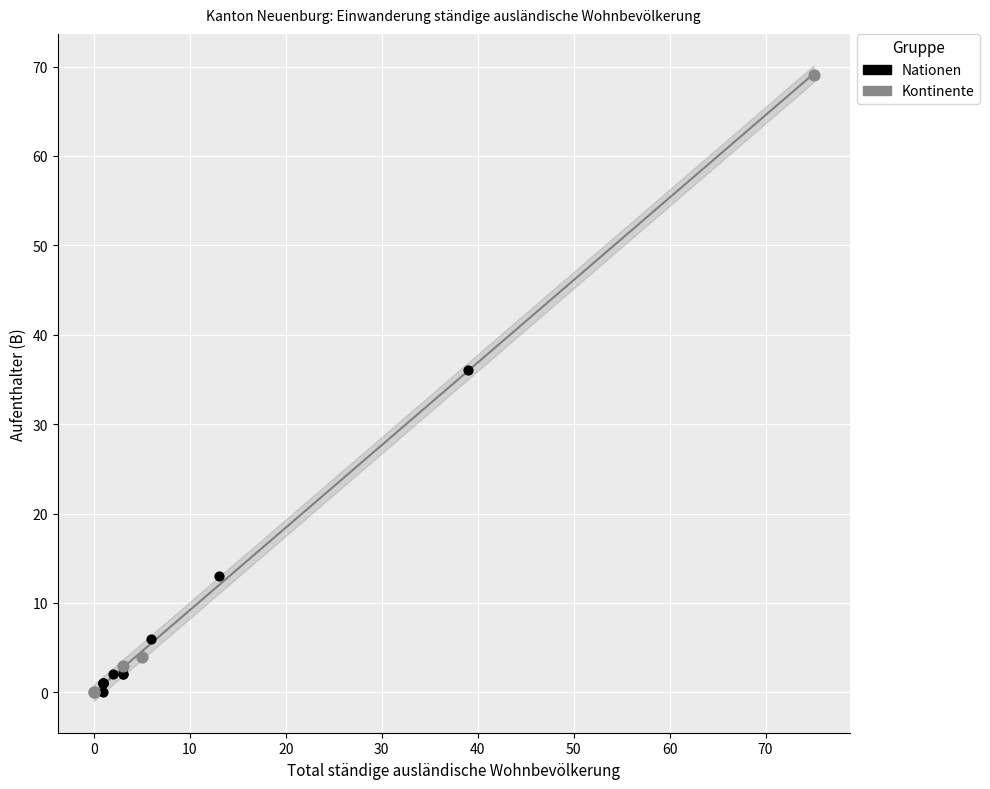

What are all the series names shown in the legend?

Nationen, Kontinente